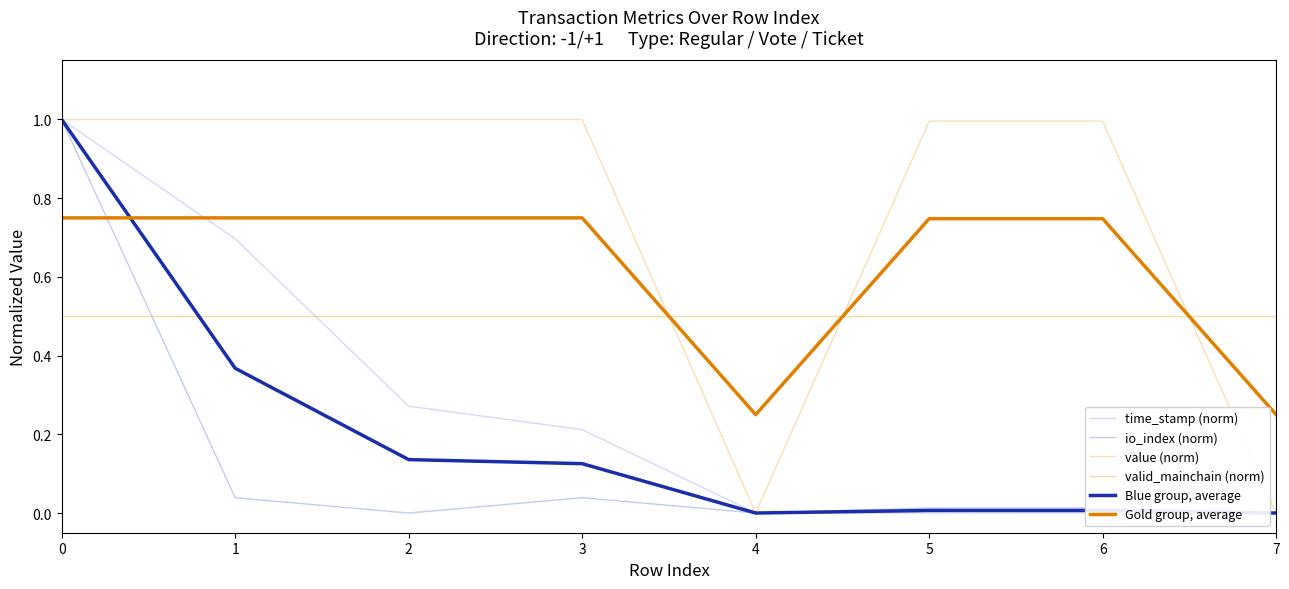

The time_stamp (norm) series shows 0.0 at 5. True or false?

True